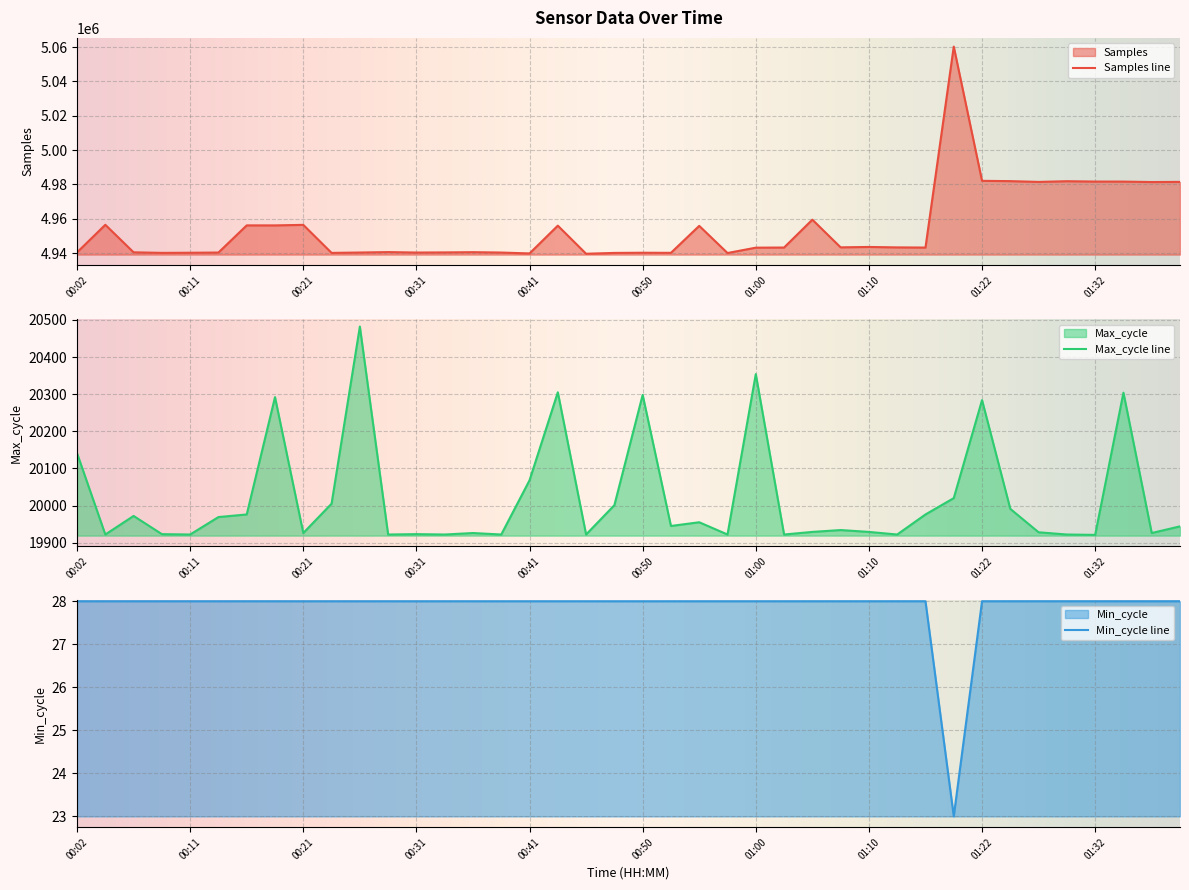

How many interior local peaks does the Samples series have?

12